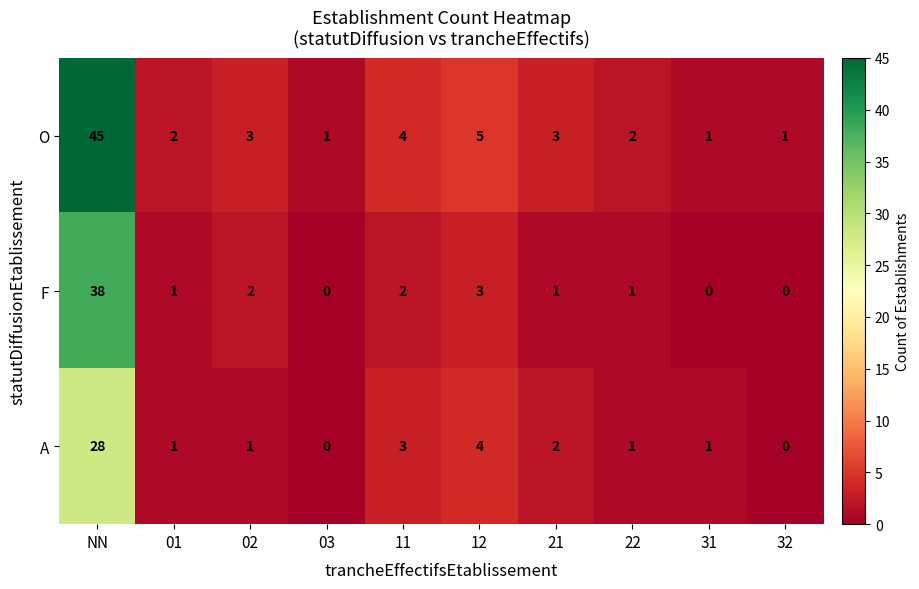

Reading left to right, list all the values displayed in this chart.

O: NN=45	01=2	02=3	03=1	11=4	12=5	21=3	22=2	31=1	32=1
F: NN=38	01=1	02=2	03=0	11=2	12=3	21=1	22=1	31=0	32=0
A: NN=28	01=1	02=1	03=0	11=3	12=4	21=2	22=1	31=1	32=0